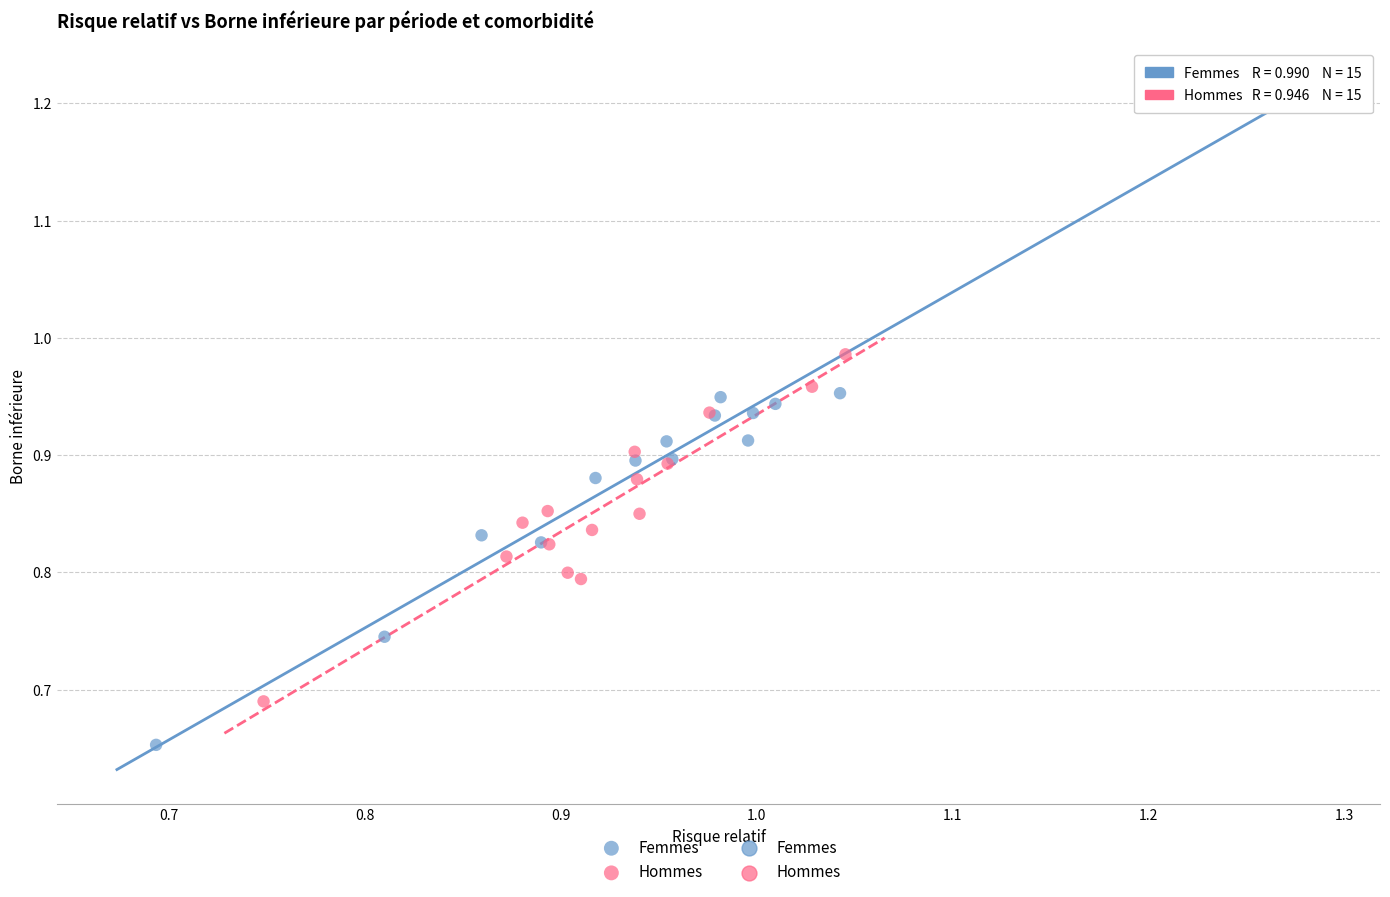

Which series contains the lowest Y value?

Femmes